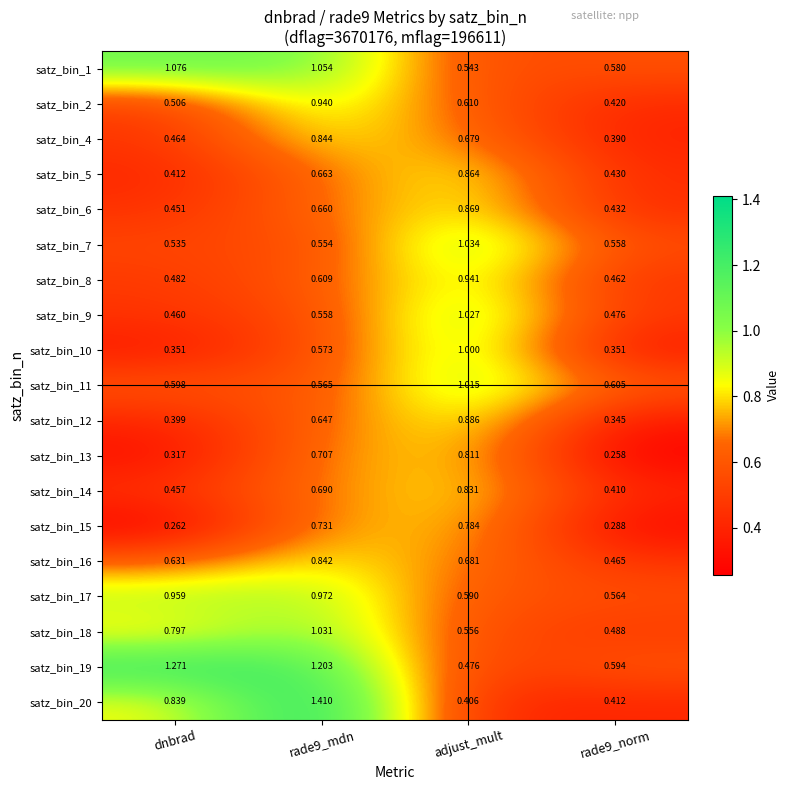

At which category is the sum across all series the highest?

rade9_mdn